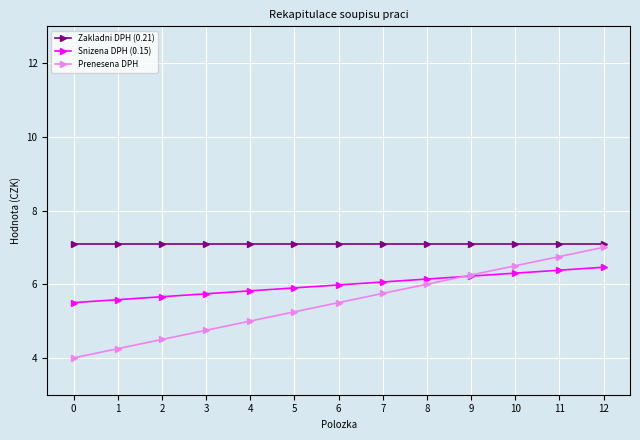

List the series in order of their overall mean, highest first.

Zakladni DPH (0.21), Snizena DPH (0.15), Prenesena DPH